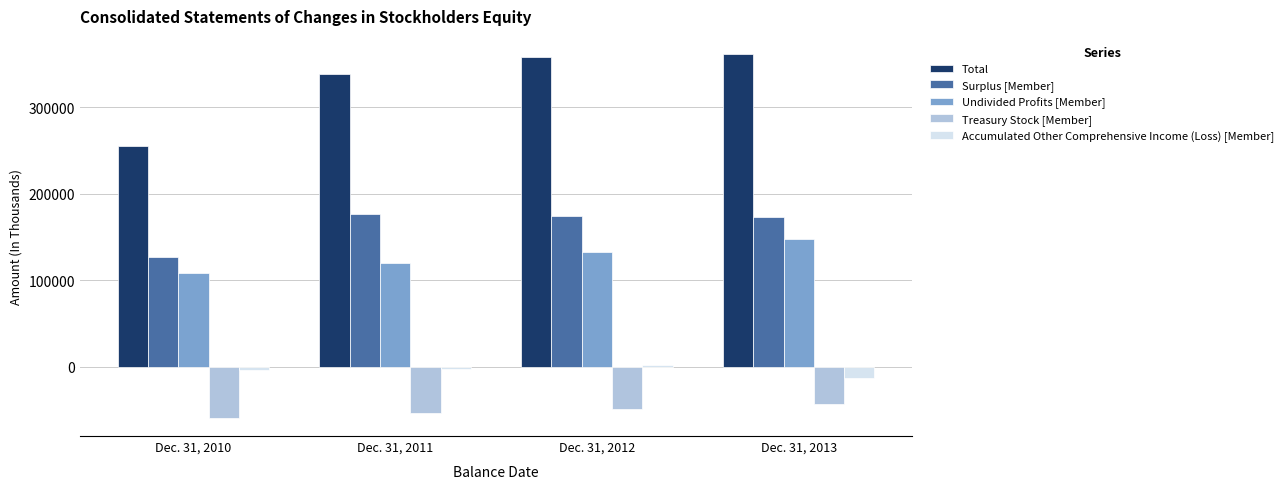

What value does the Total series have at Dec. 31, 2013?

361813